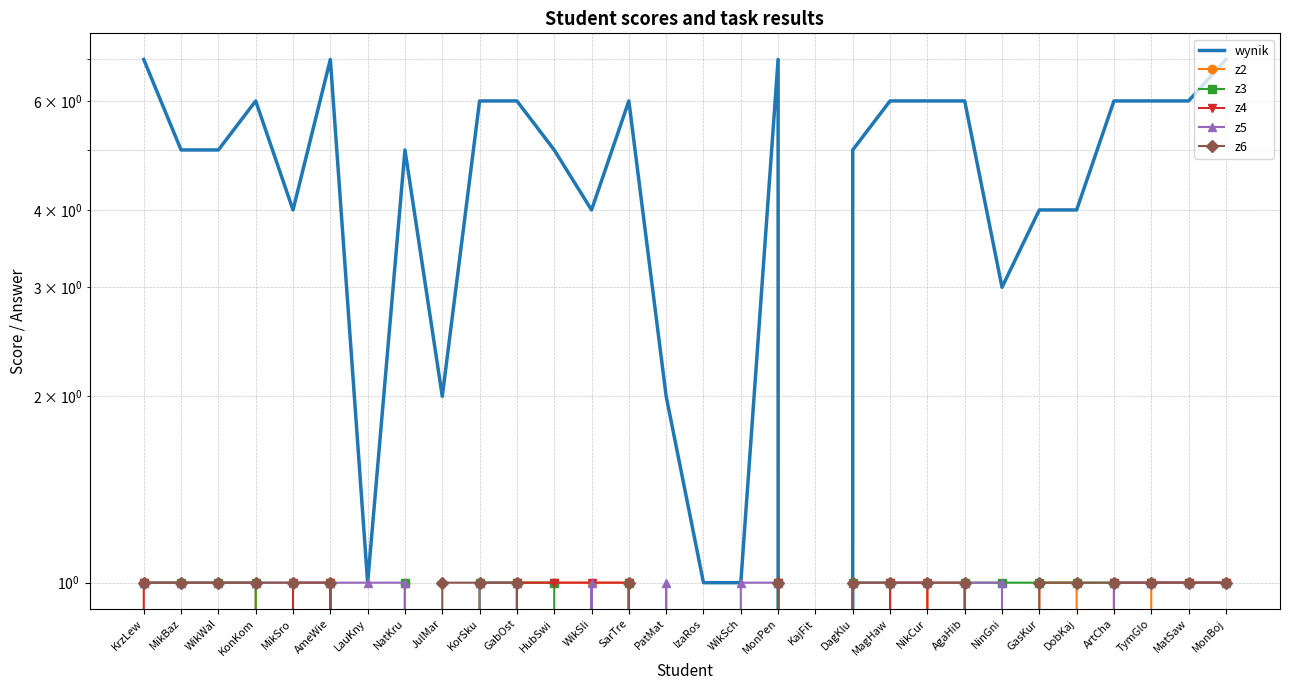

Which series has the widest spread of values?

wynik